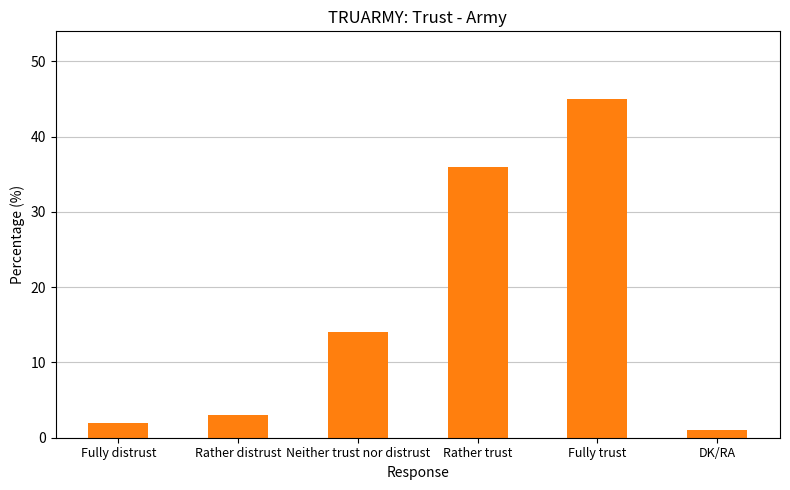

What is the ratio of the value at Fully trust to the value at Fully distrust?

22.5